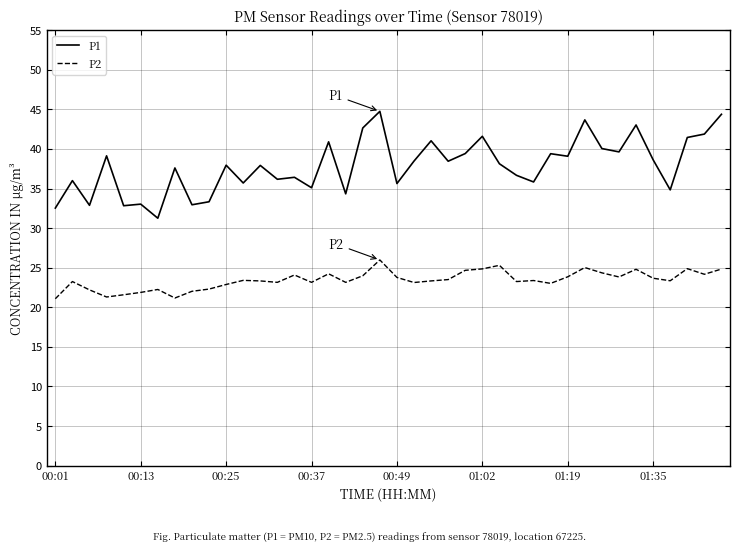

Rank the series by their maximum value, from lowest to highest.

P2, P1